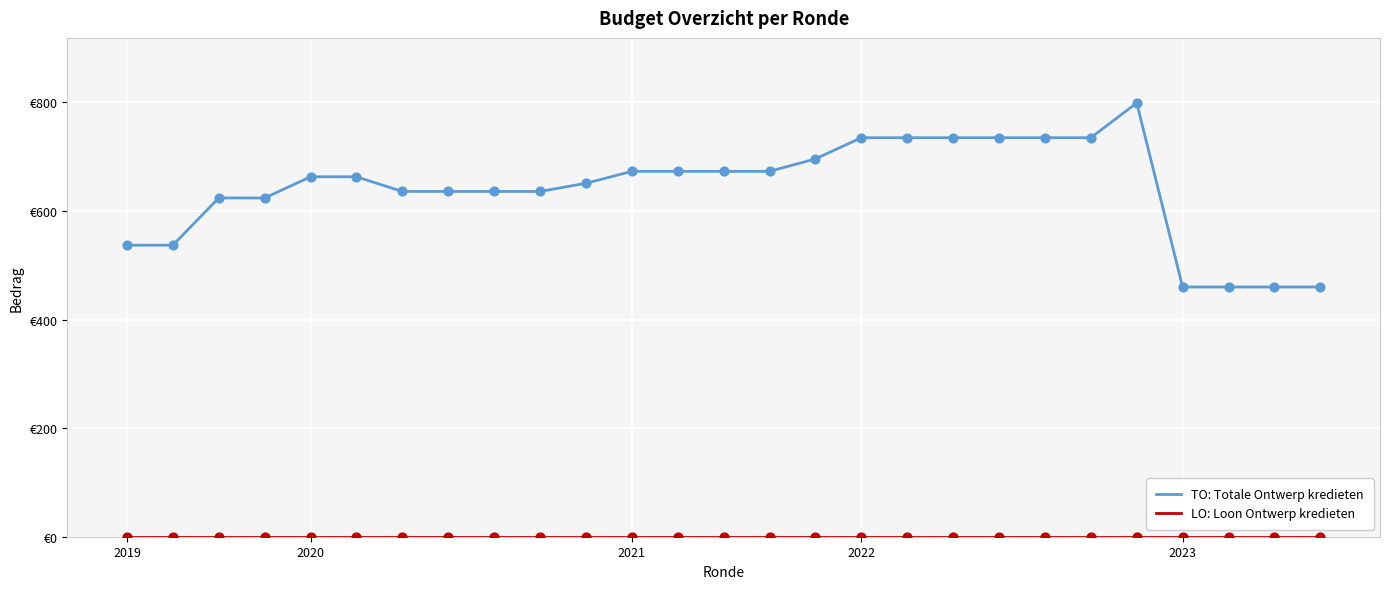

Does the chart have visible grid lines?

Yes